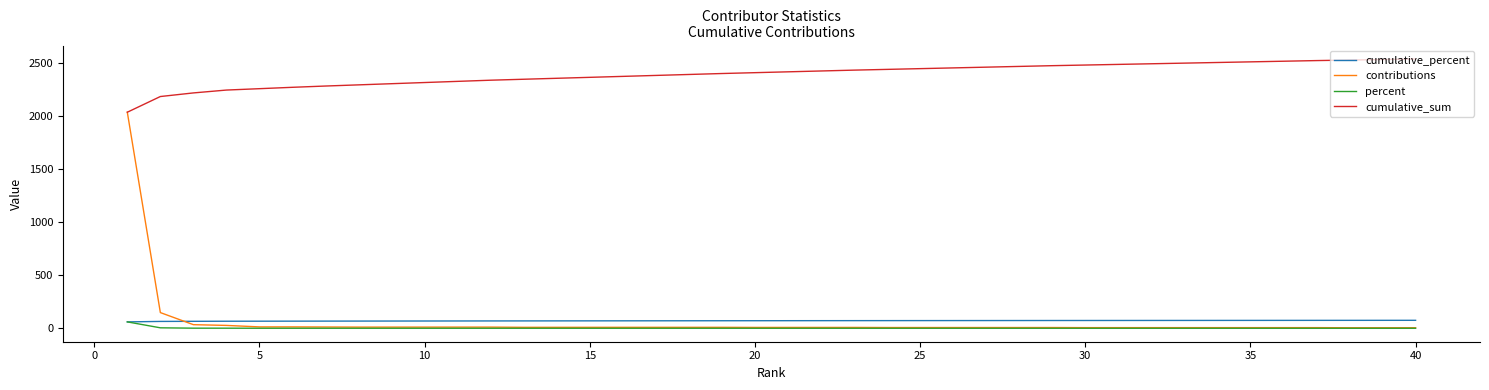

What is the minimum value for percent?

0.1